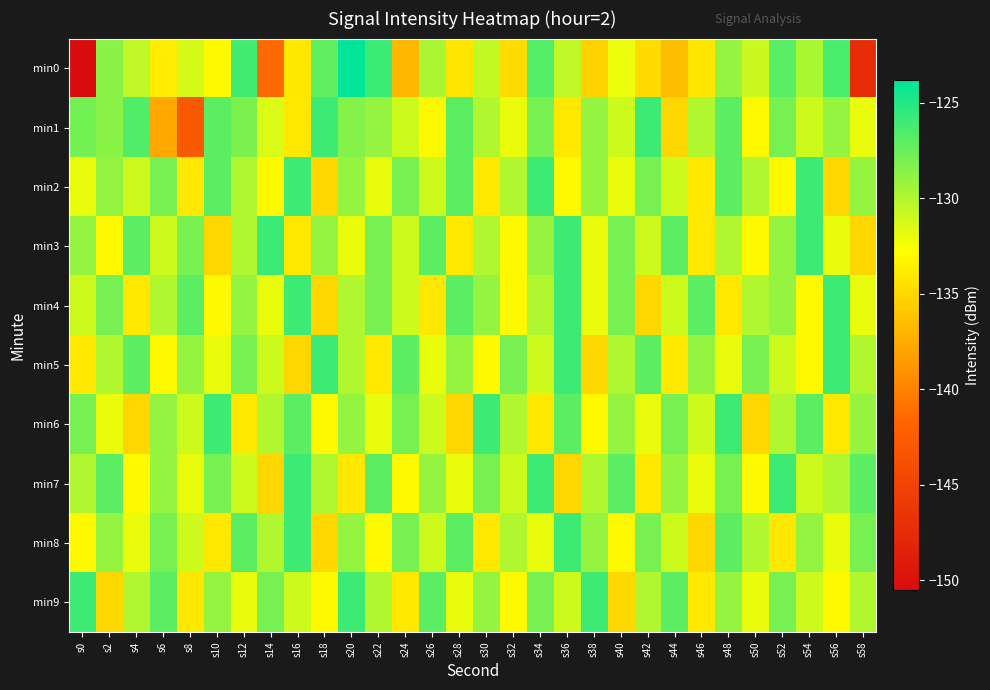

At which category is the sum across all series the highest?

s48